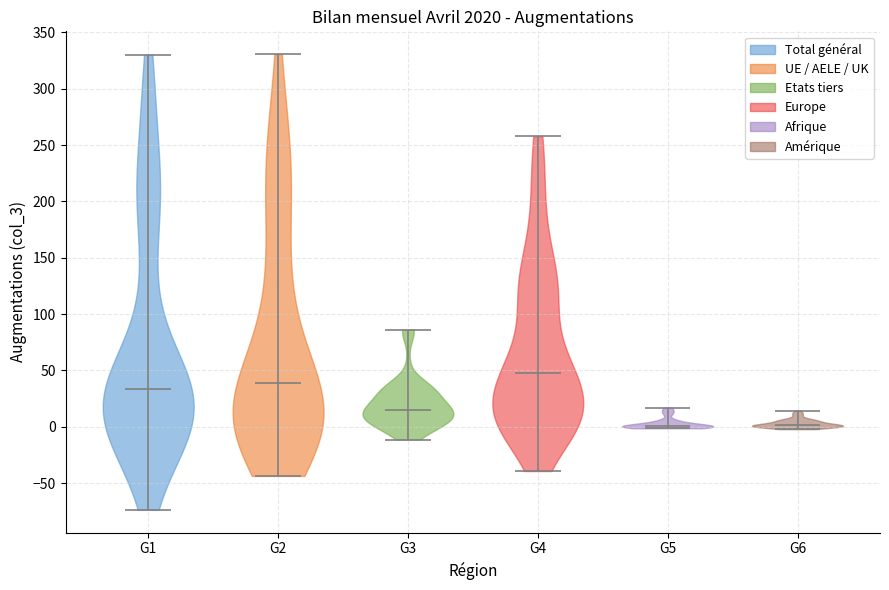

Where does the median line of the violin for G4 sit on the y-axis? The values are not printed on the chart, so give them approximately, as read against the axis.

50